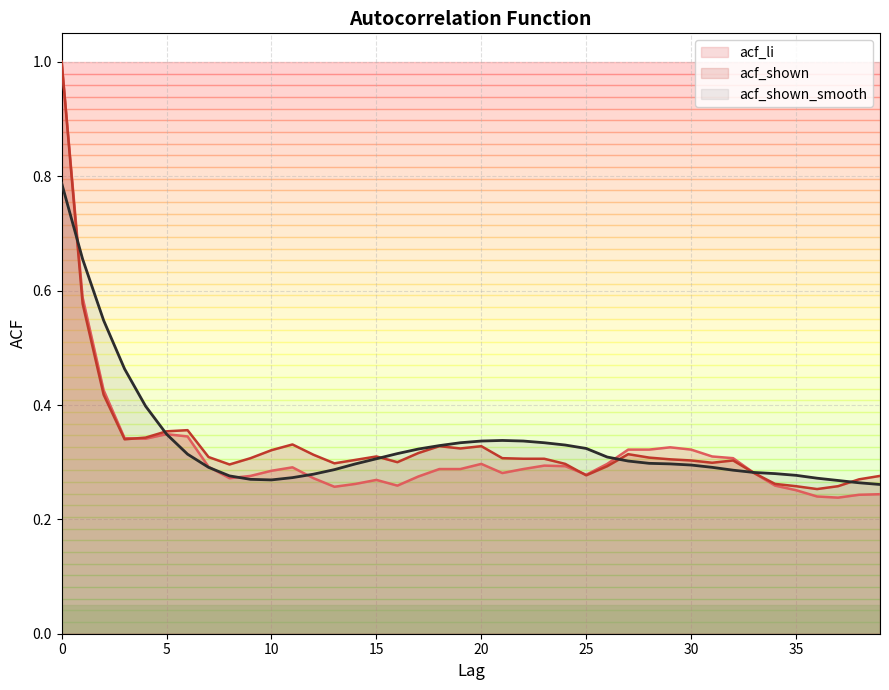

What is the sum of all acf_shown values?

13.2